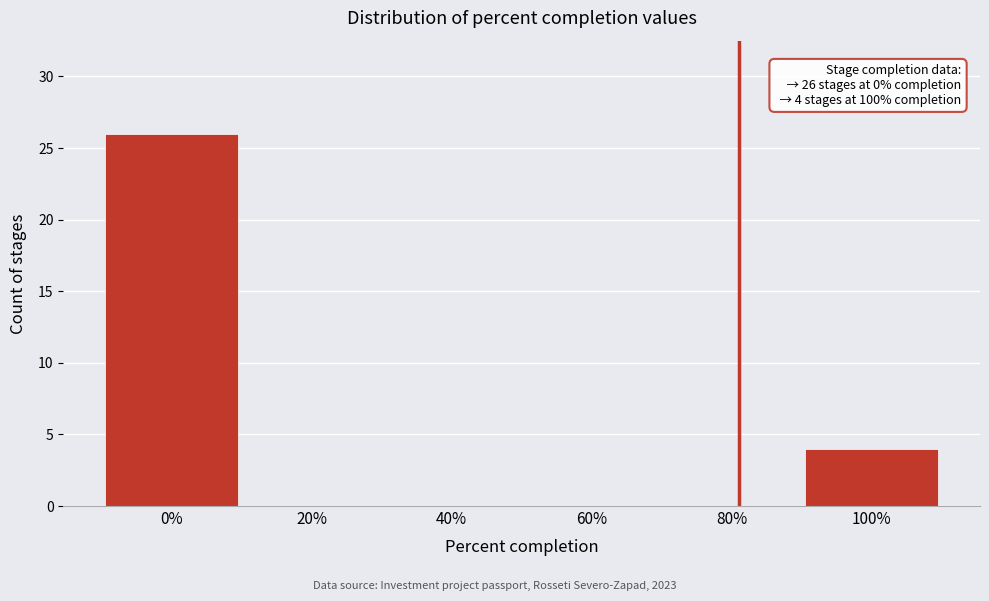

Reading left to right, extract all data points from this chart.

0%=26	20%=0	40%=0	60%=0	80%=0	100%=4